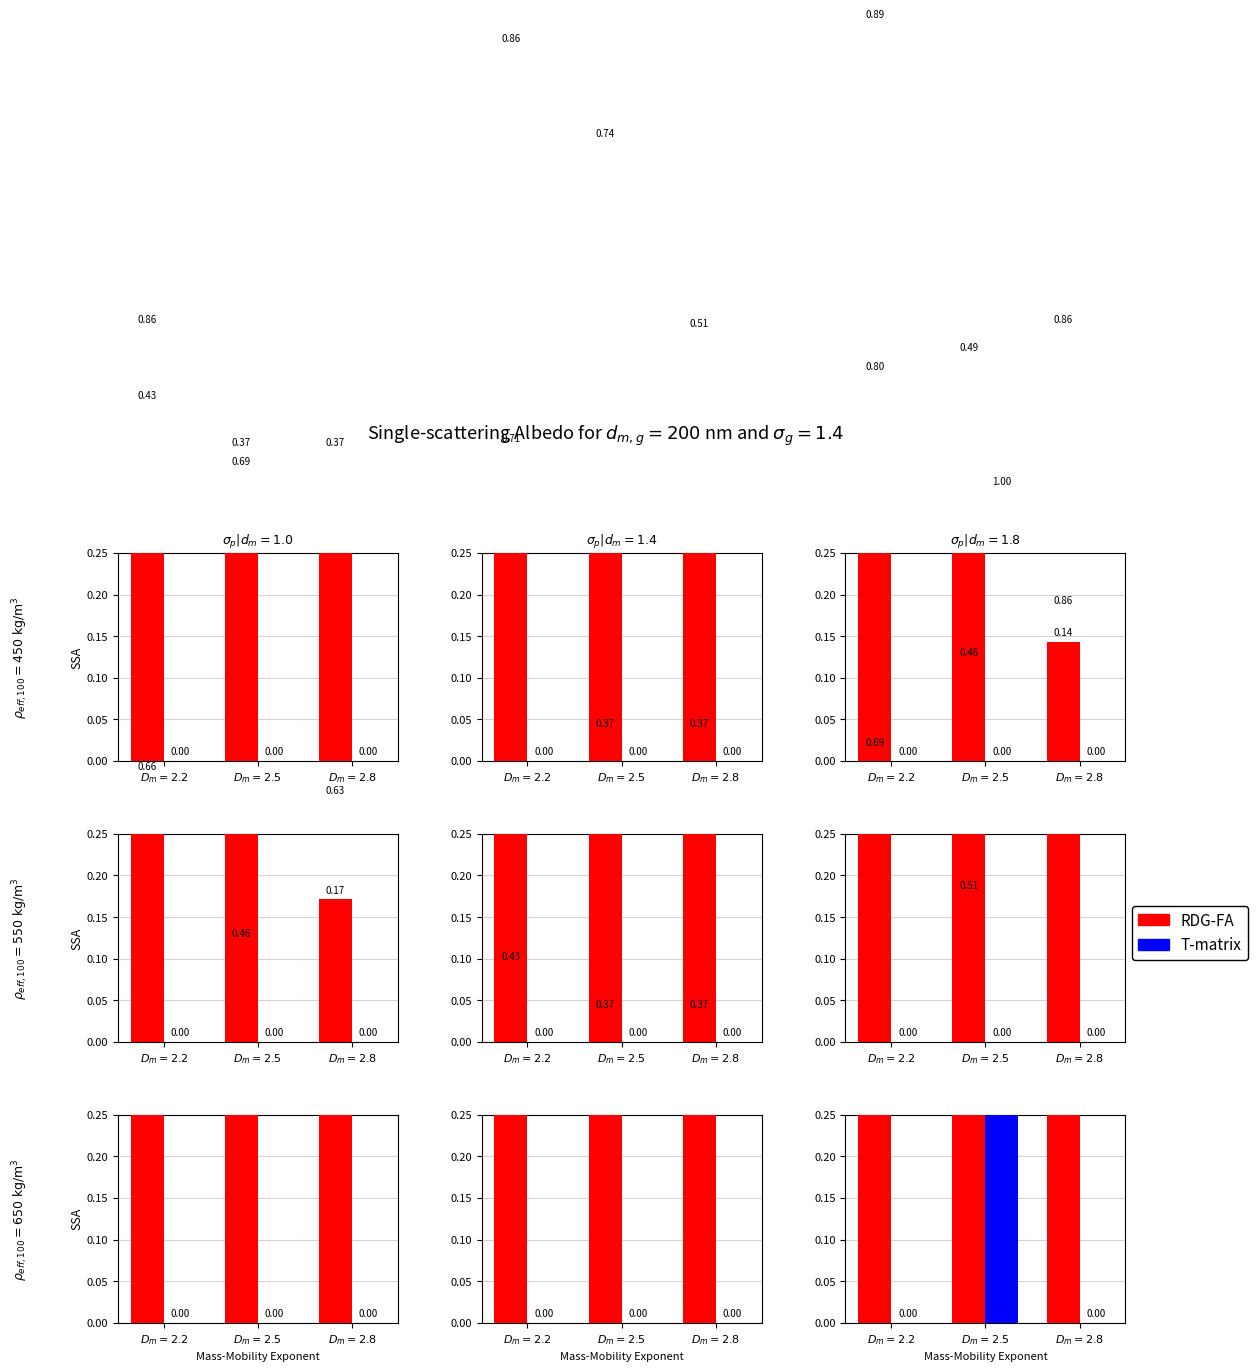

What is the highest value of the T-matrix series?

1.0